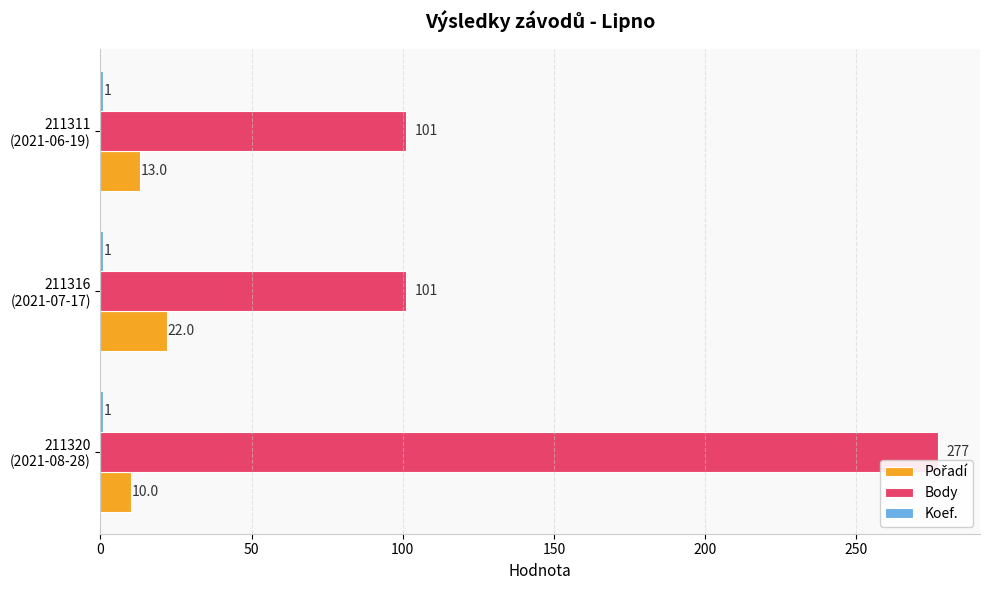

Which series has the largest total across all categories?

Body